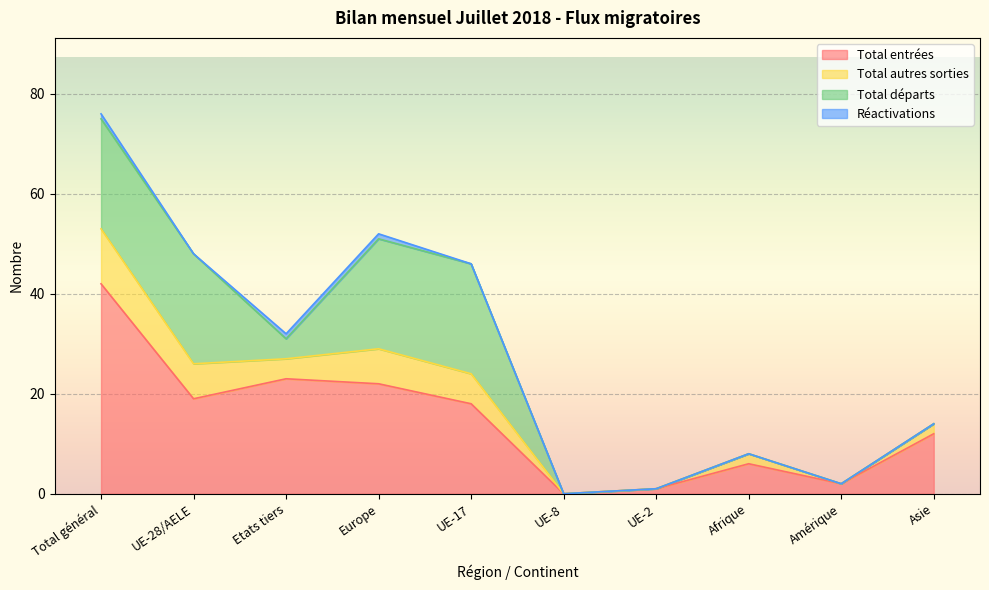

Is the value of Sorties automatisées at UE-2 greater than the value of Total entrées afflux at UE-28/AELE?

No